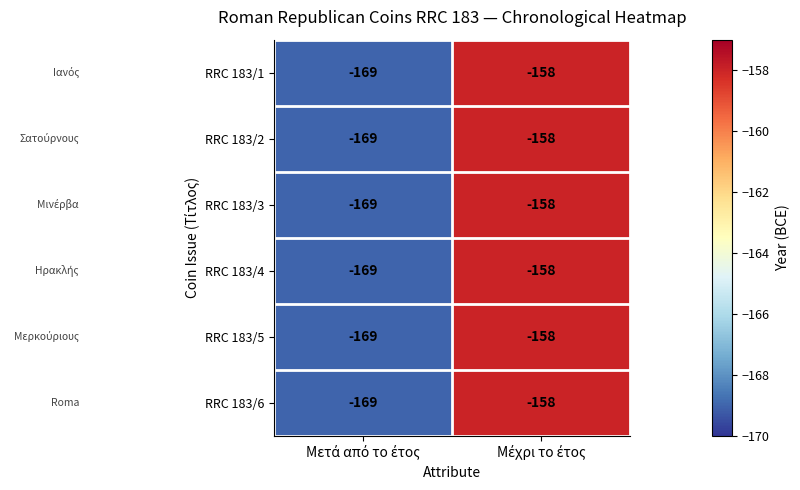

What is the minimum value for RRC 183/5?

-169